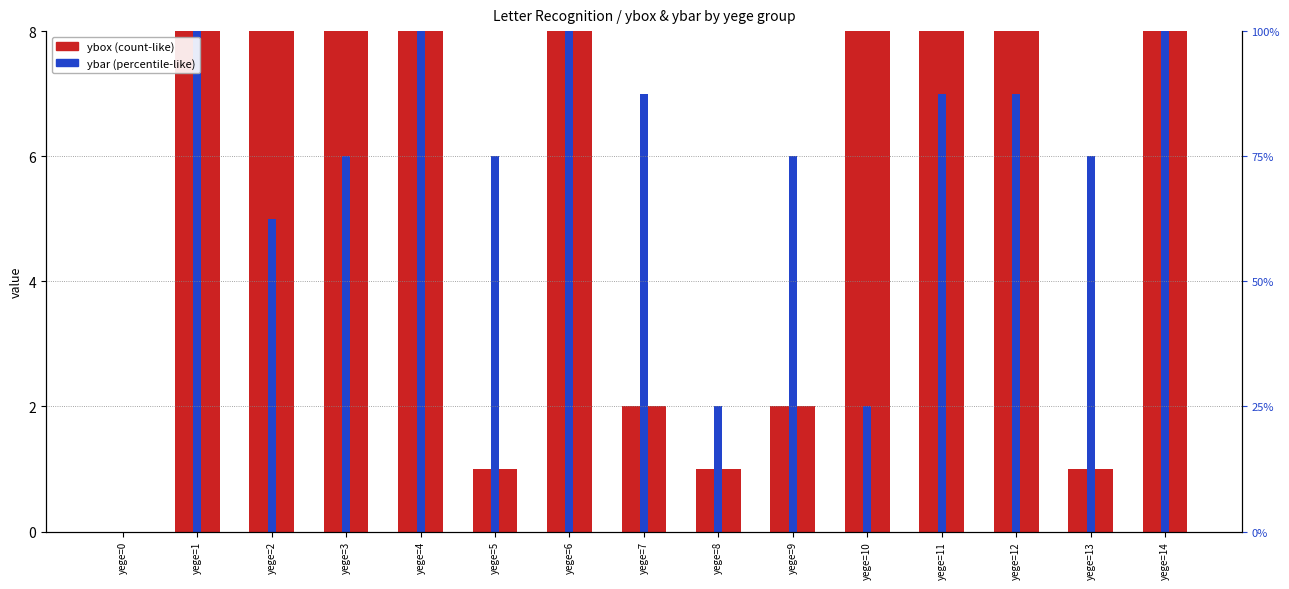

Count the number of categories in the chart.

15